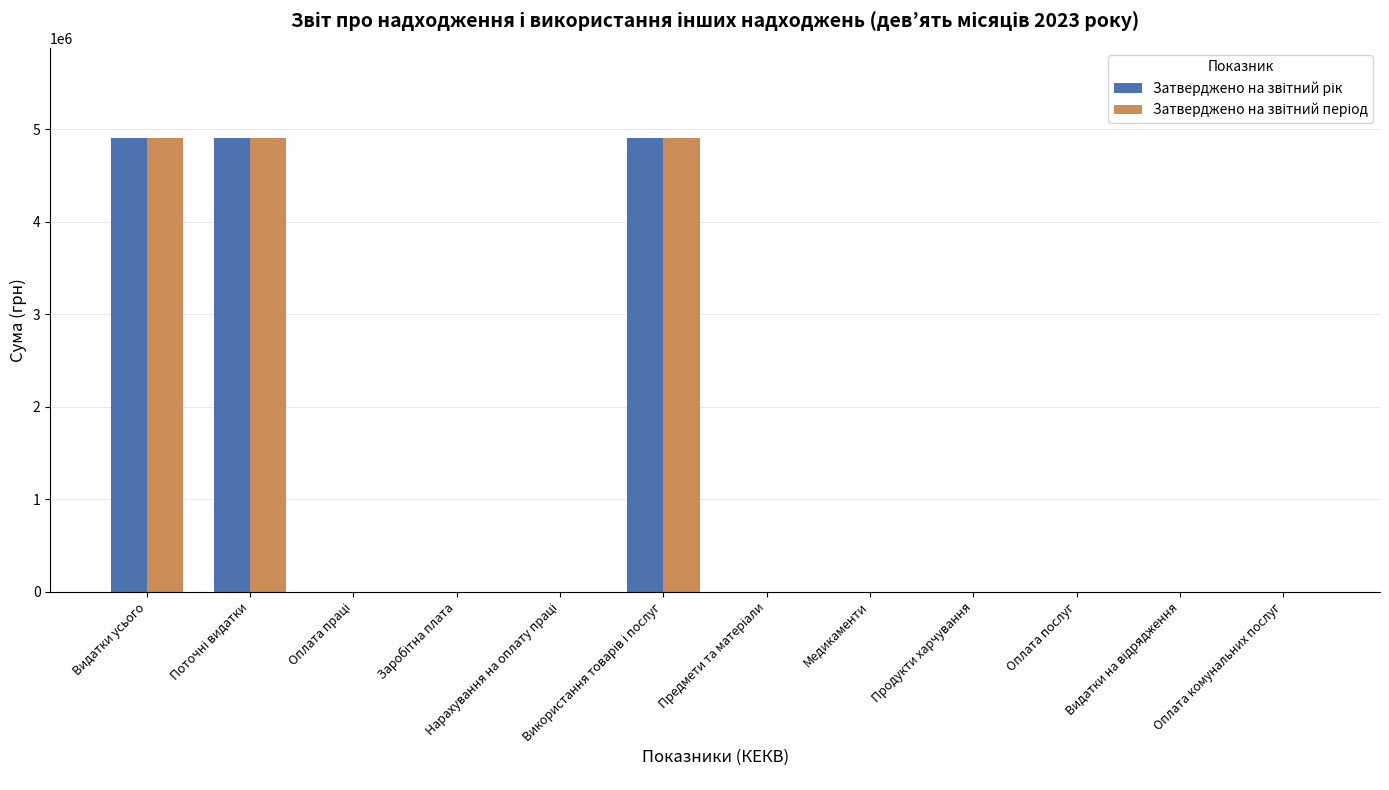

How many categories are shown in the chart?

12